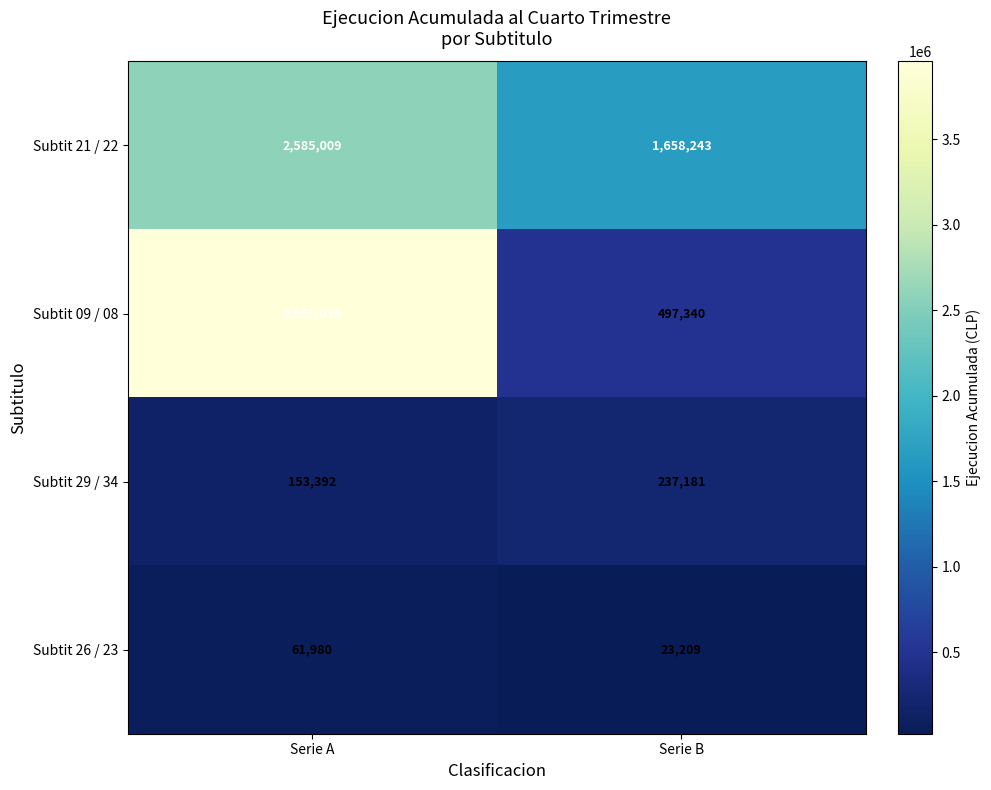

Reading left to right, transcribe all the data shown in this chart.

Subtit 21 / 22: 2585009	1658243
Subtit 09 / 08: 3955039	497340
Subtit 29 / 34: 153392	237181
Subtit 26 / 23: 61980	23209